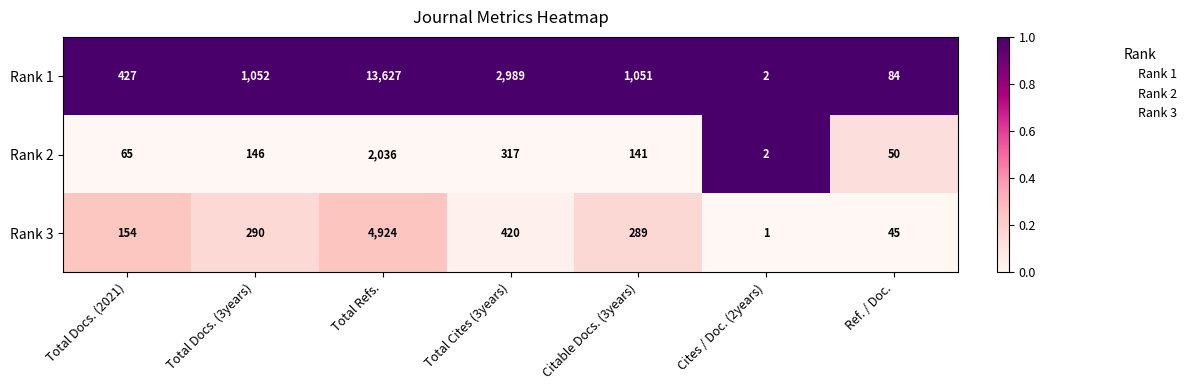

Rank the series by their maximum value, from highest to lowest.

Rank 1, Rank 3, Rank 2